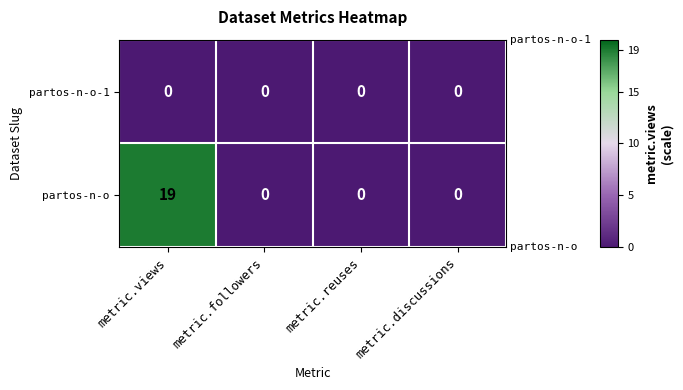

What is the greatest value displayed?

19